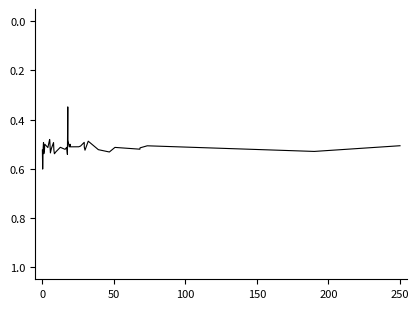

Is it true that the value at 250 is 0.5?

True